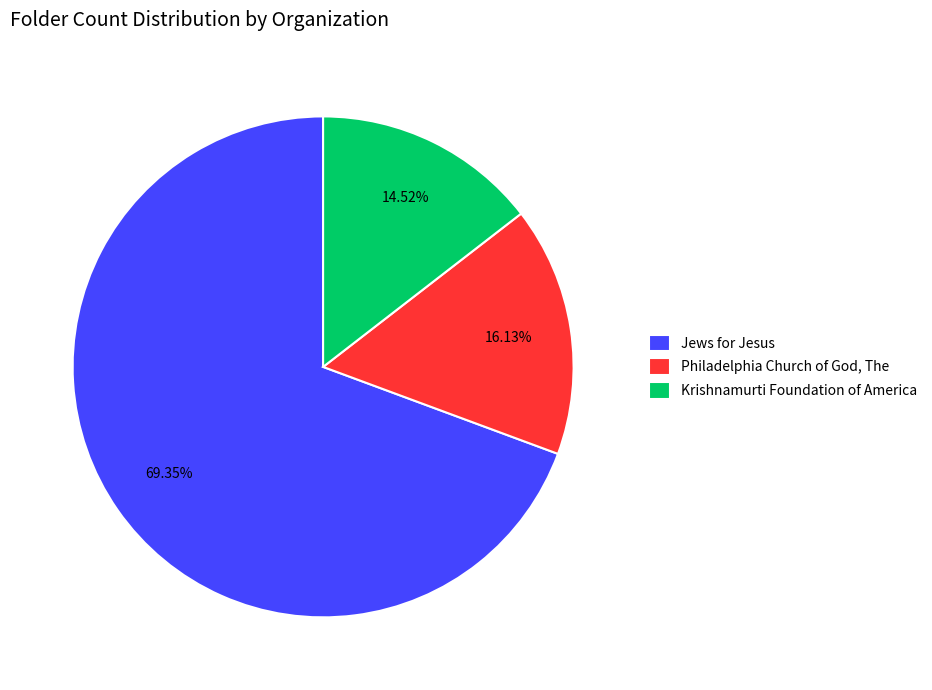

To the nearest percent, what is the difference between the Jews for Jesus and Philadelphia Church of God, The slice percentages?

53%